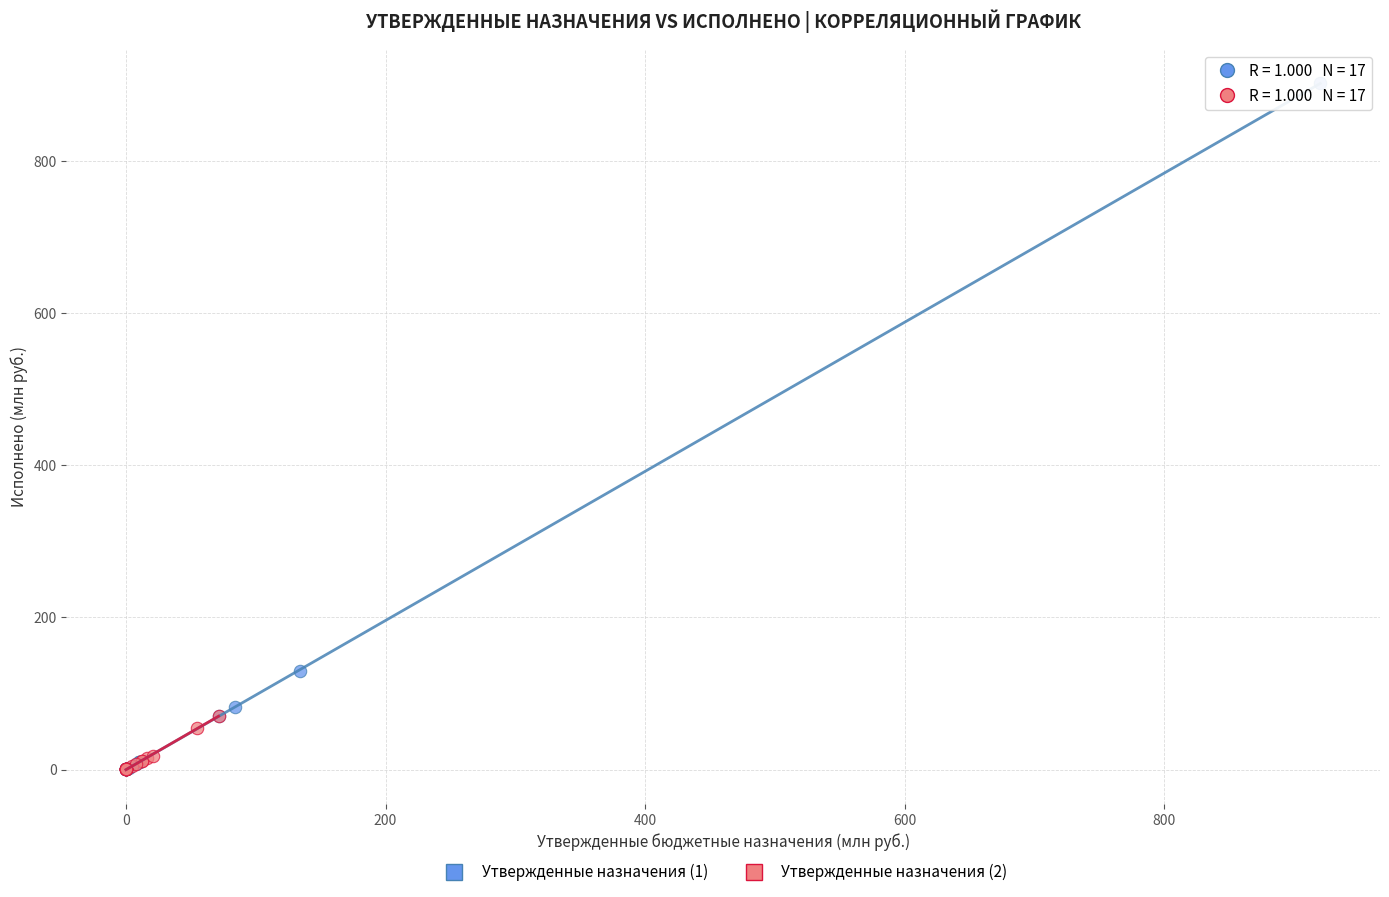

Which series has the widest spread of Y values?

Утвержденные назначения (1)